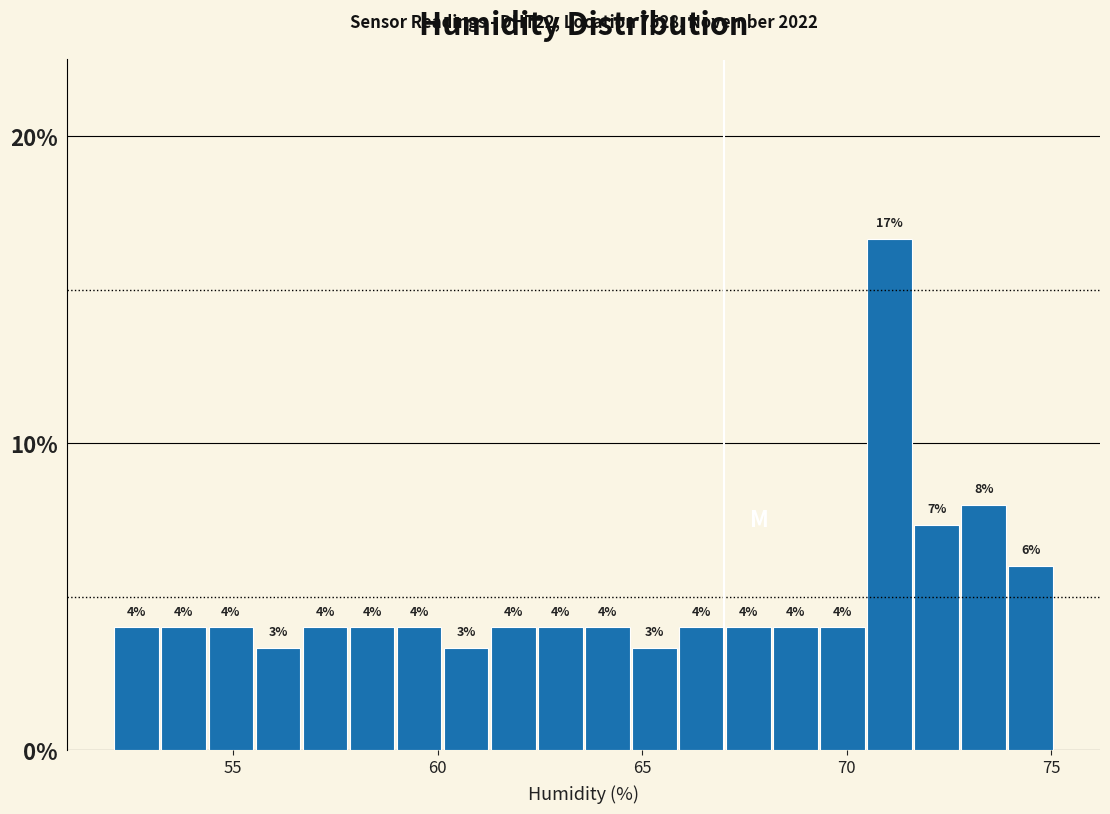

Read against the x-axis, roughly where is the centre of the tallest bar?

71.0